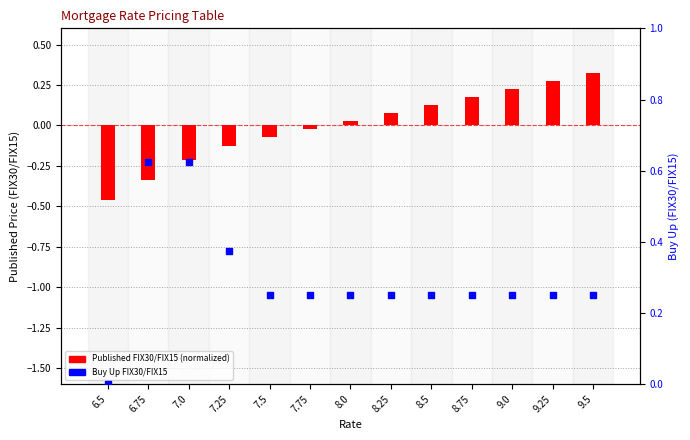

Is the value of Buy Up FIX30/FIX15 at 8.75 greater than the value of Published FIX30/FIX15 at 8.75?

Yes